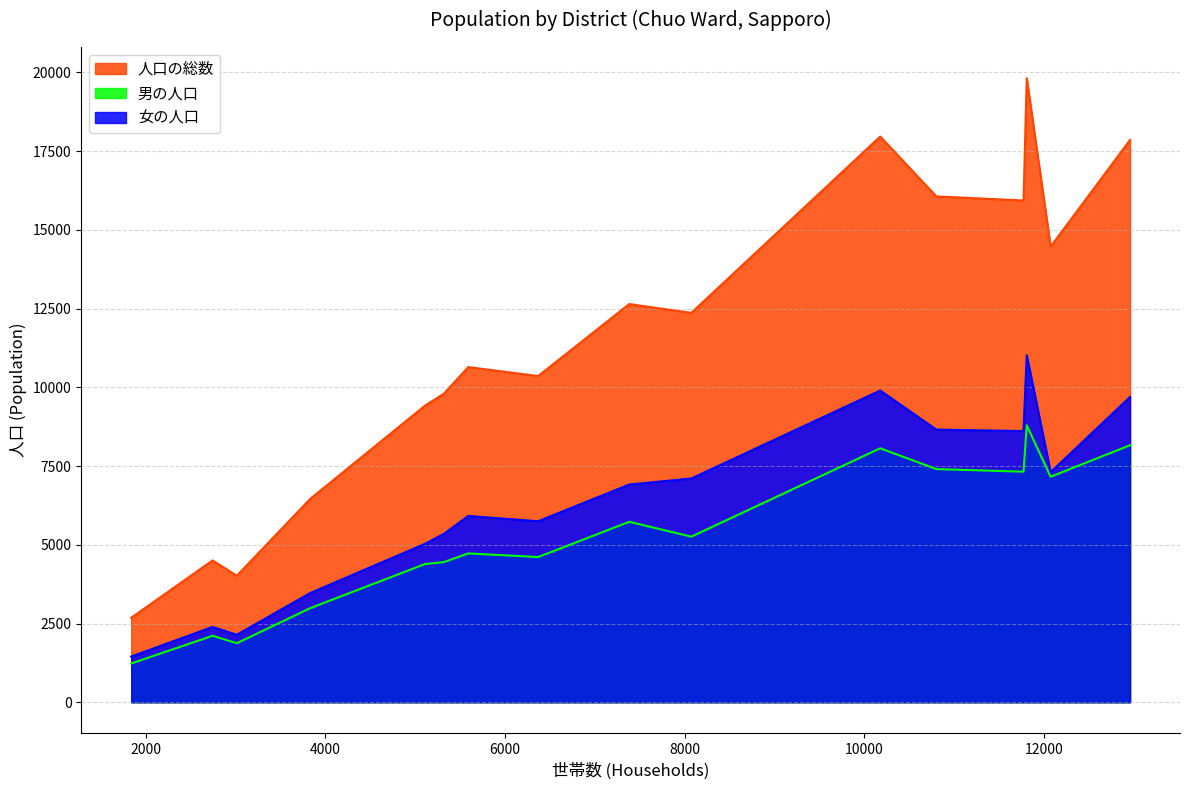

True or false: 人口の総数 and 女の人口 intersect in this chart.

False